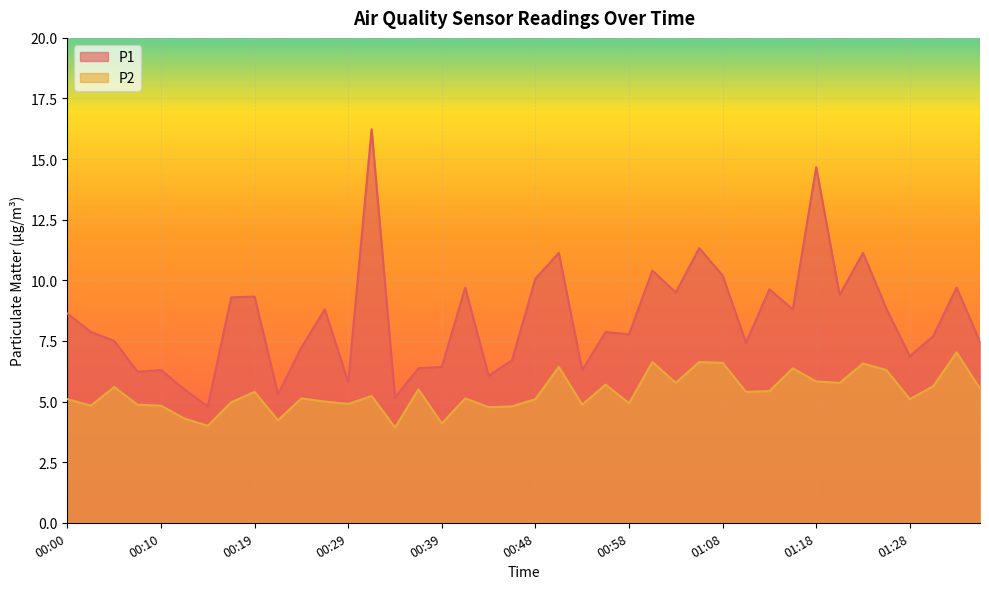

Rank the categories by P2 value from highest to lowest.

01:32, 01:01, 01:06, 01:08, 01:23, 00:51, 01:15, 01:25, 01:18, 01:03, 01:20, 00:56, 01:30, 00:05, 01:35, 00:36, 01:13, 00:19, 01:11, 00:31, 00:24, 00:41, 00:00, 00:48, 01:28, 00:27, 00:17, 00:58, 00:29, 00:07, 00:53, 00:02, 00:10, 00:46, 00:44, 00:12, 00:22, 00:39, 00:14, 00:34